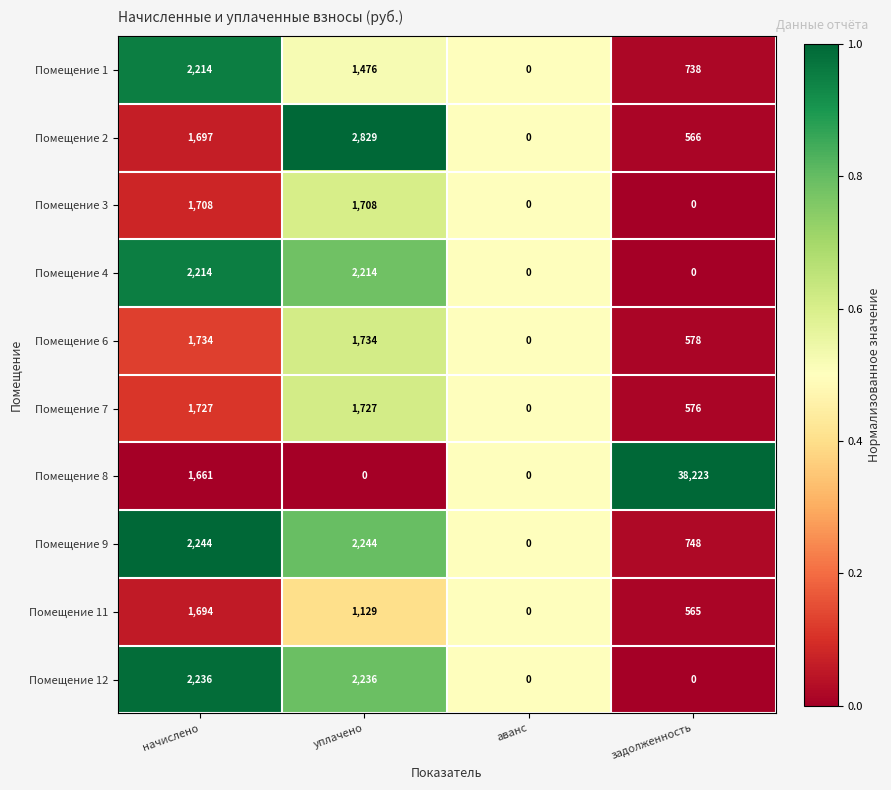

At which category does the chart reach its peak across all series?

задолженность